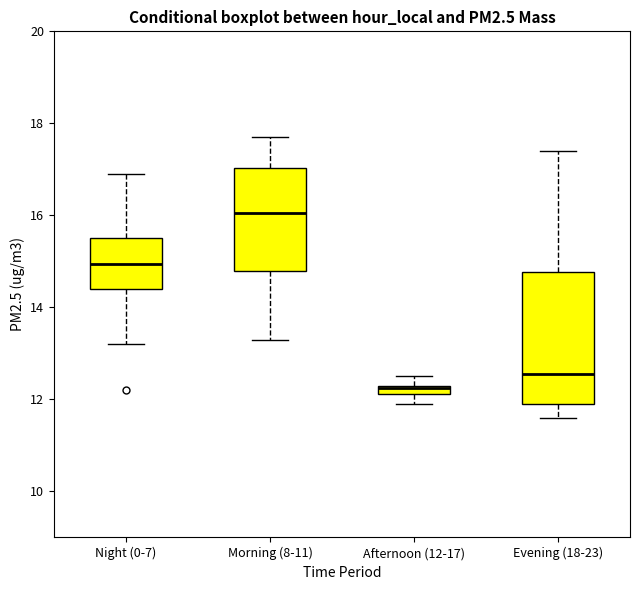

Which box is the tallest, from its lower edge to its upper edge?

Evening (18-23)